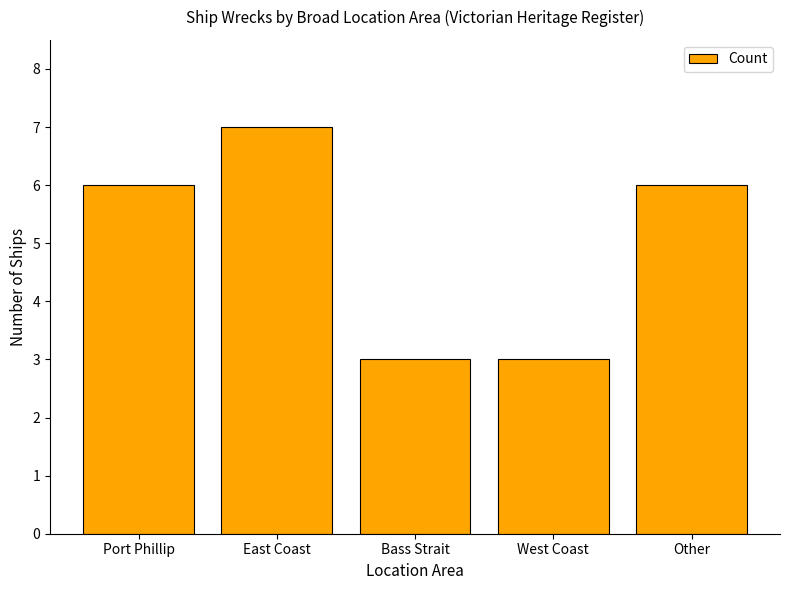

Are the bars grouped side by side (vs. stacked)?

No